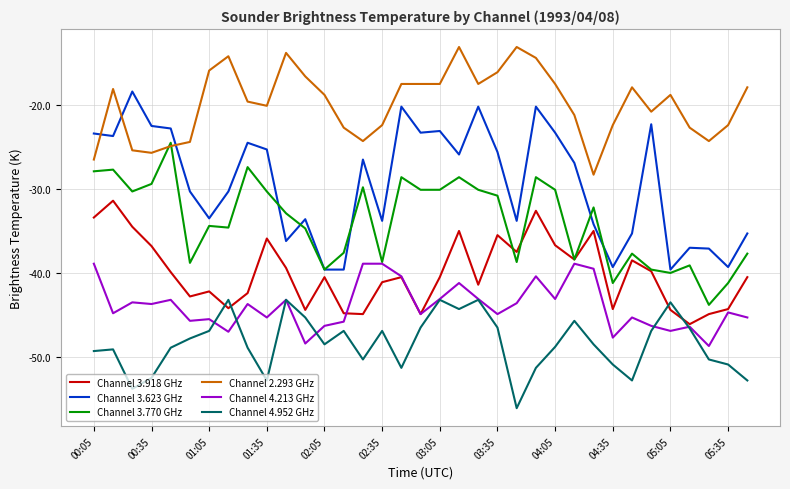

Rank the series by their maximum value, from lowest to highest.

Channel 4.952 GHz, Channel 4.213 GHz, Channel 3.918 GHz, Channel 3.770 GHz, Channel 3.623 GHz, Channel 2.293 GHz